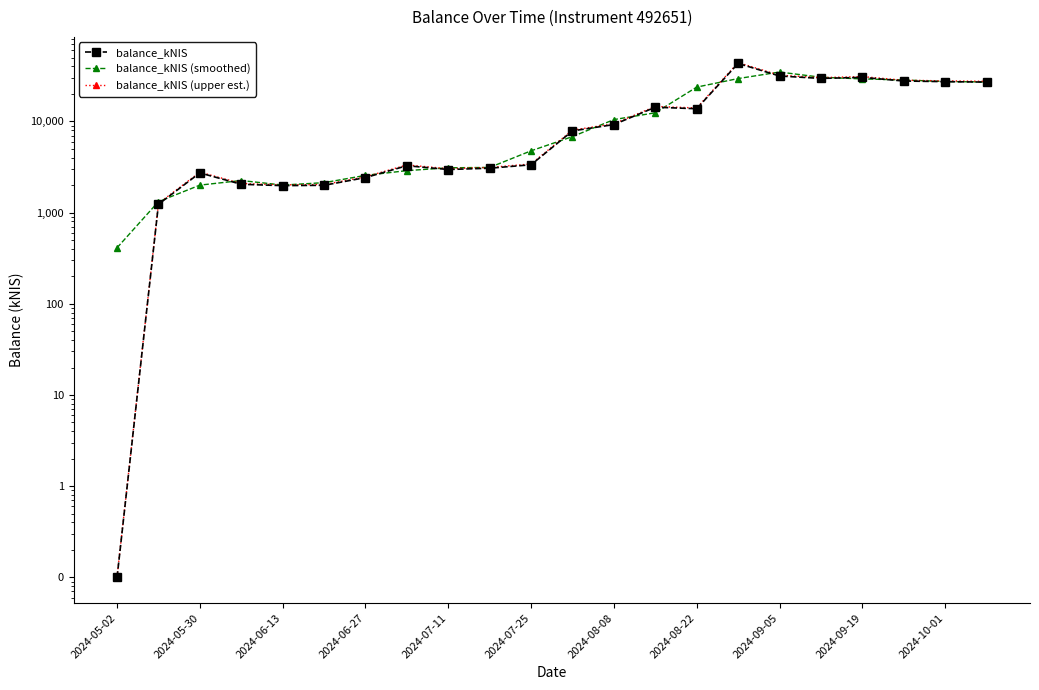

At 2024-06-13, list the series in order from smallest to largest.

balance_kNIS, balance_kNIS (smoothed), balance_kNIS (upper est.)